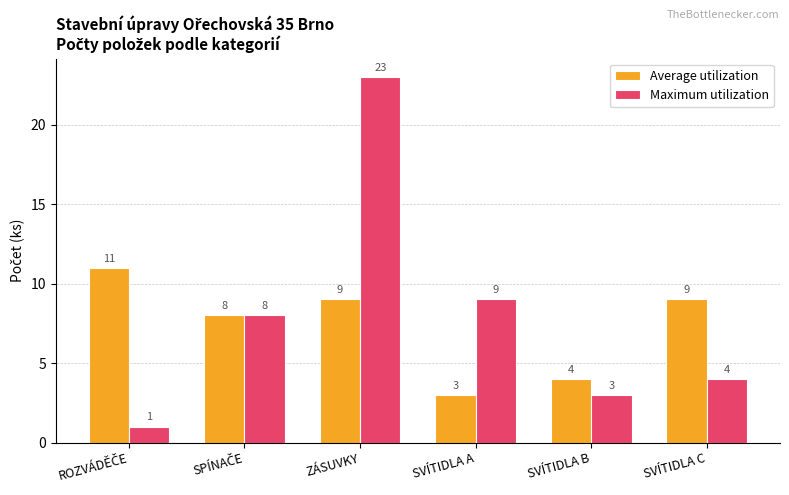

Which category has the highest value across all series?

ZÁSUVKY